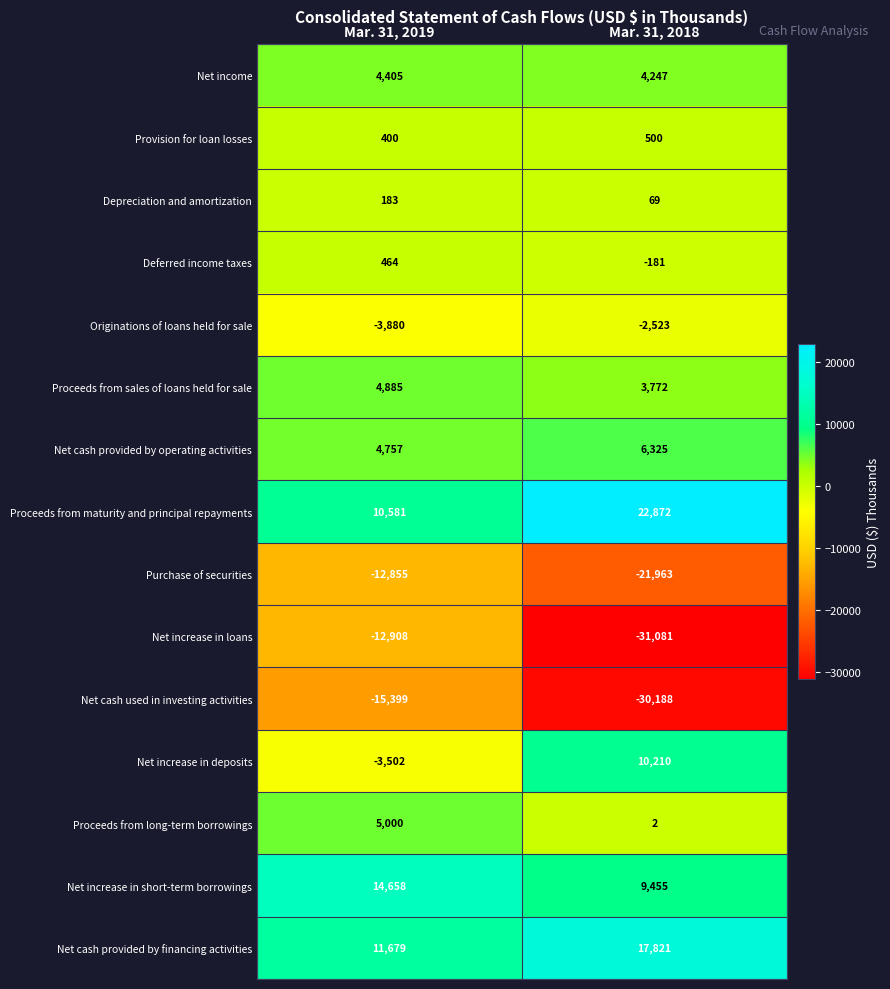

At Mar. 31, 2018, list the series in order from smallest to largest.

Net increase in loans, Net cash used in investing activities, Purchase of securities, Originations of loans held for sale, Deferred income taxes, Proceeds from long-term borrowings, Depreciation and amortization, Provision for loan losses, Proceeds from sales of loans held for sale, Net income, Net cash provided by operating activities, Net increase in short-term borrowings, Net increase in deposits, Net cash provided by financing activities, Proceeds from maturity and principal repayments